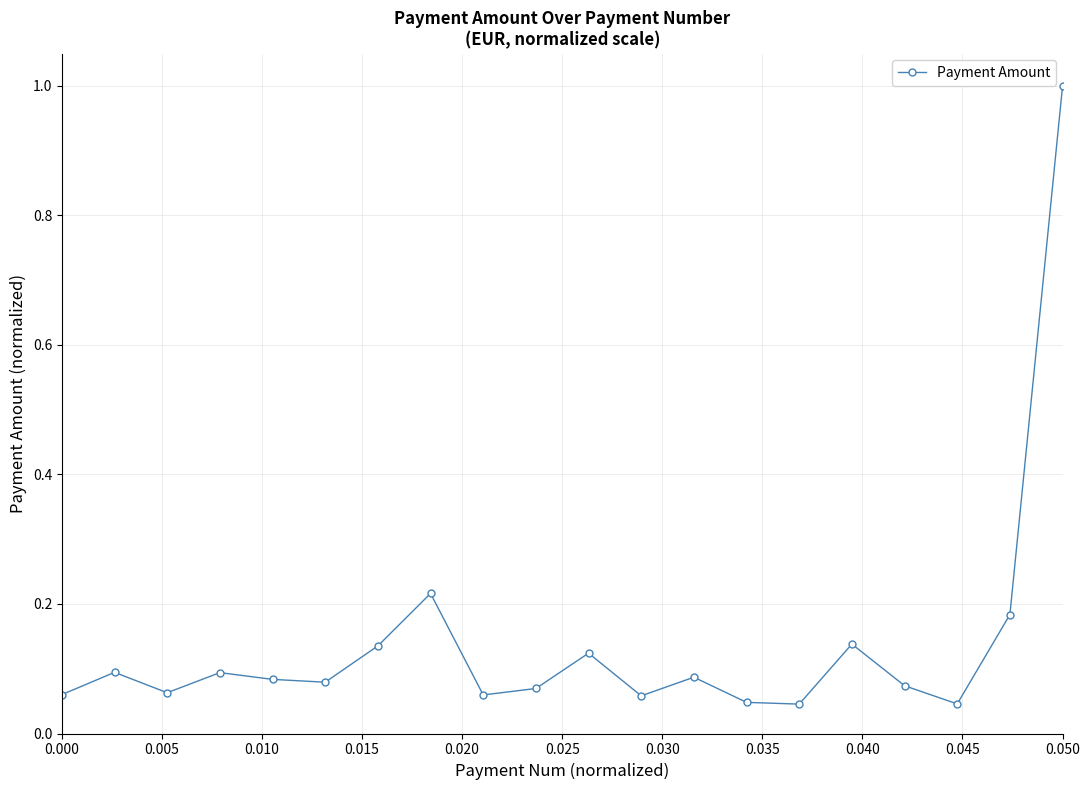

What is the difference between the maximum and minimum values?

1.0